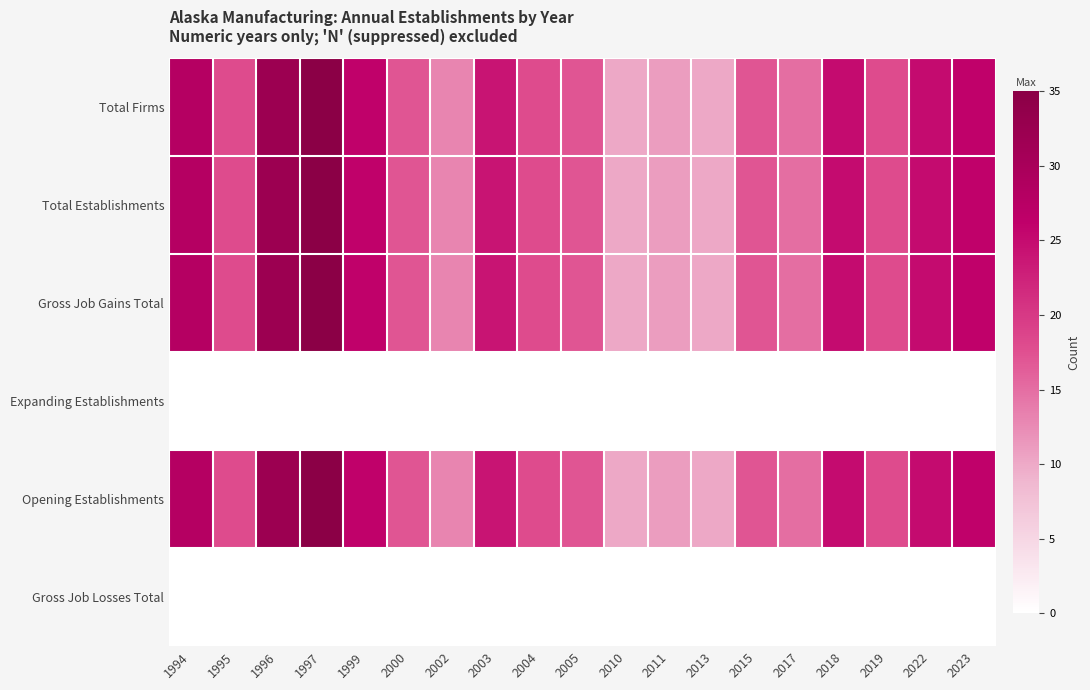

Between 1995 and 2003, which is larger?

2003